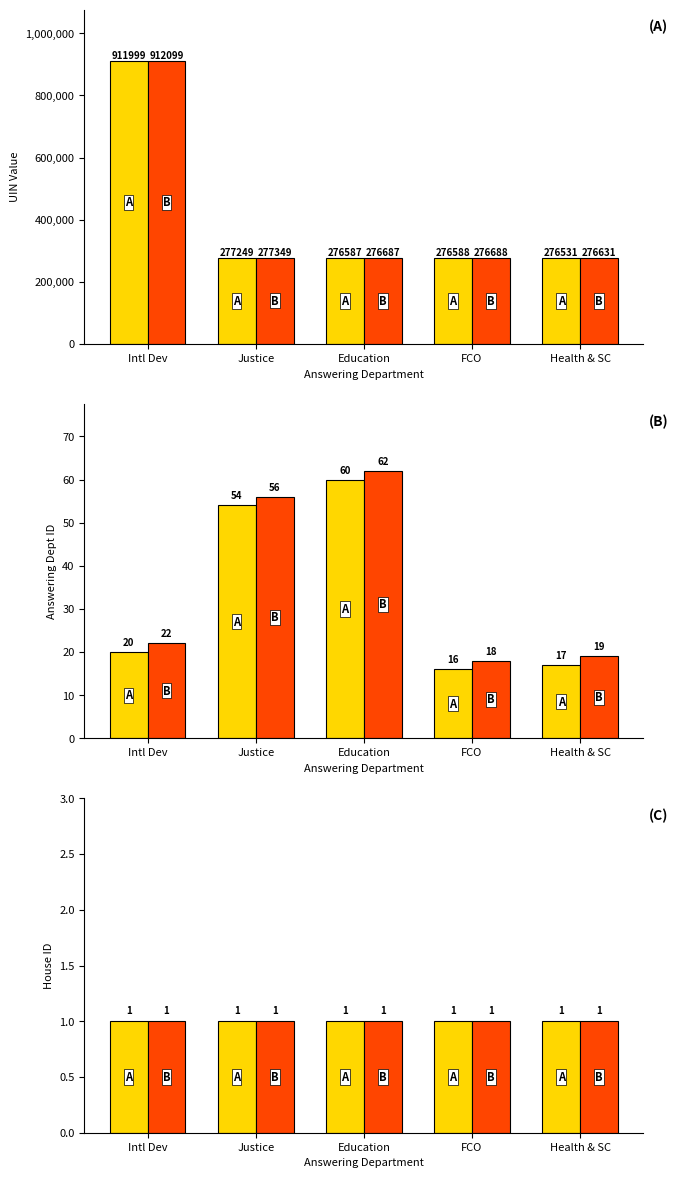

Does the chart contain any negative values?

No